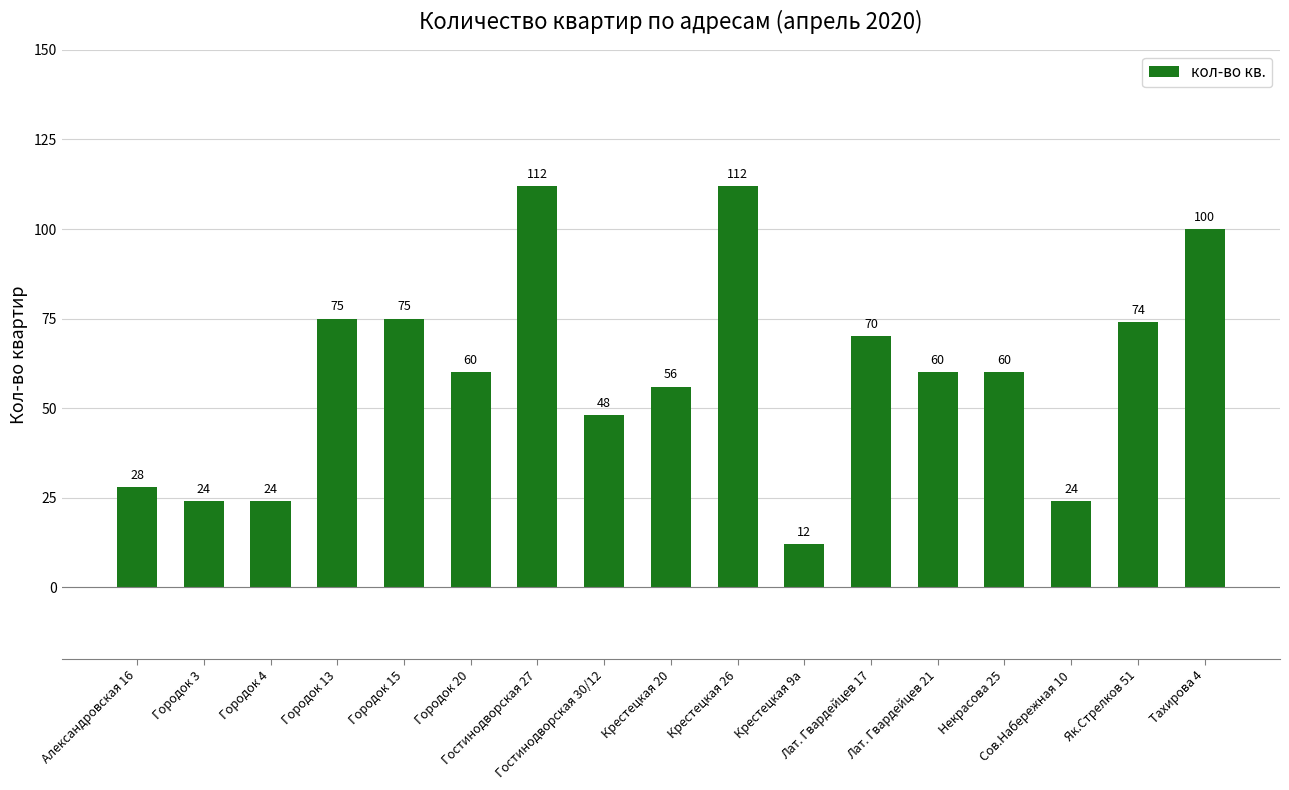

The chart shows a value of 36 at Сов.Набережная 10. True or false?

False